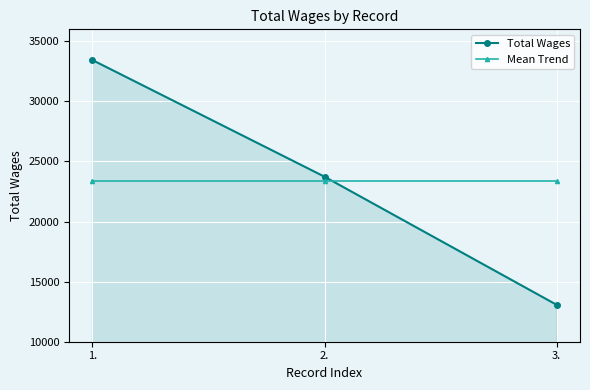

Is it true that Mean Trend equals 4860.7 at 1.?

False